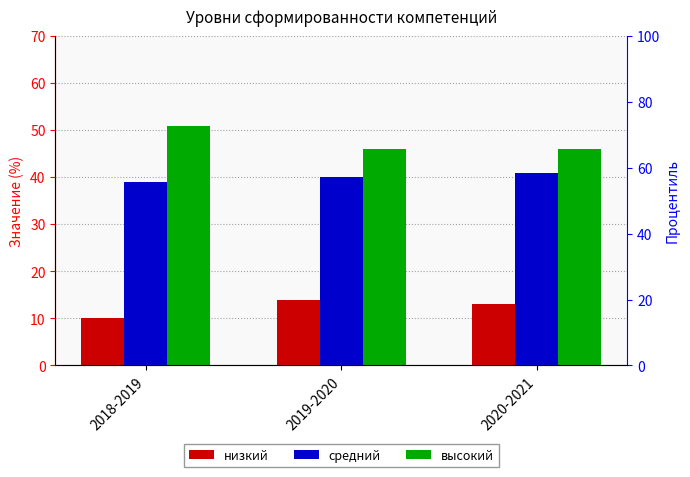

List the series in order of their overall mean, lowest first.

низкий, средний, высокий